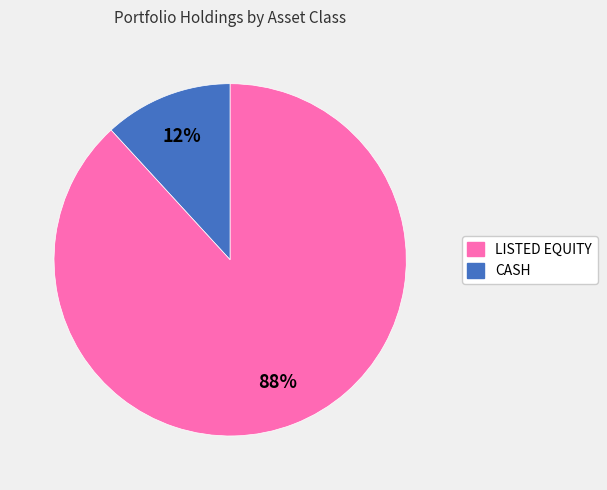

To the nearest percent, what is the difference between the largest and smallest slice percentages?

76%